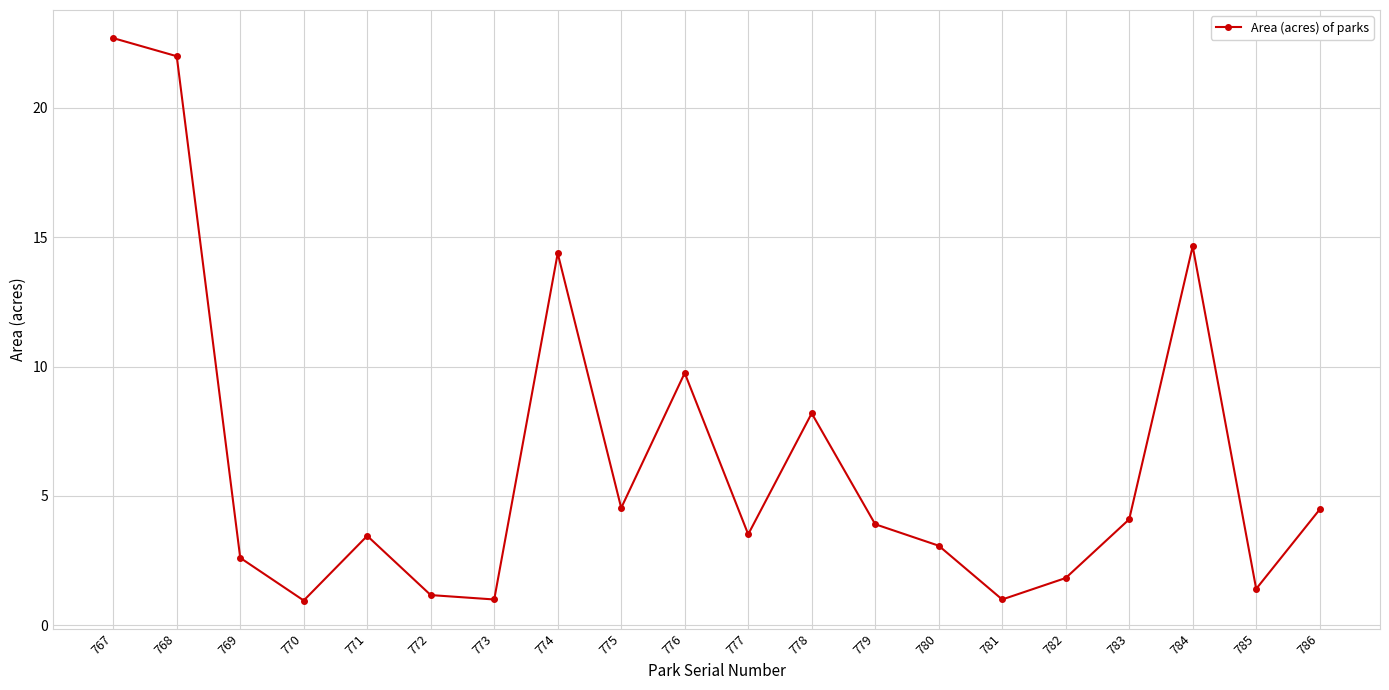

The chart shows a value of 14.7 at 784. True or false?

True